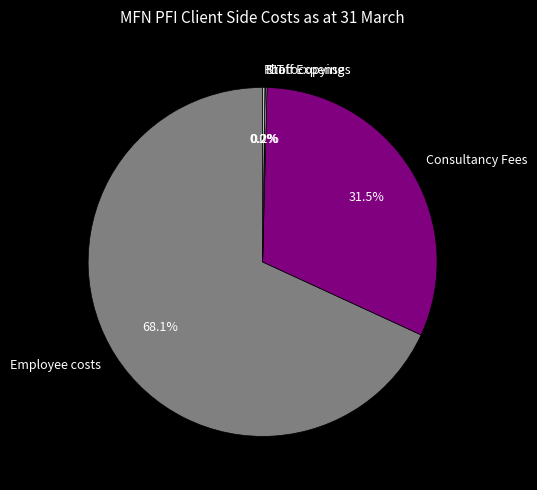

To the nearest percent, what is the average slice percentage?

20%